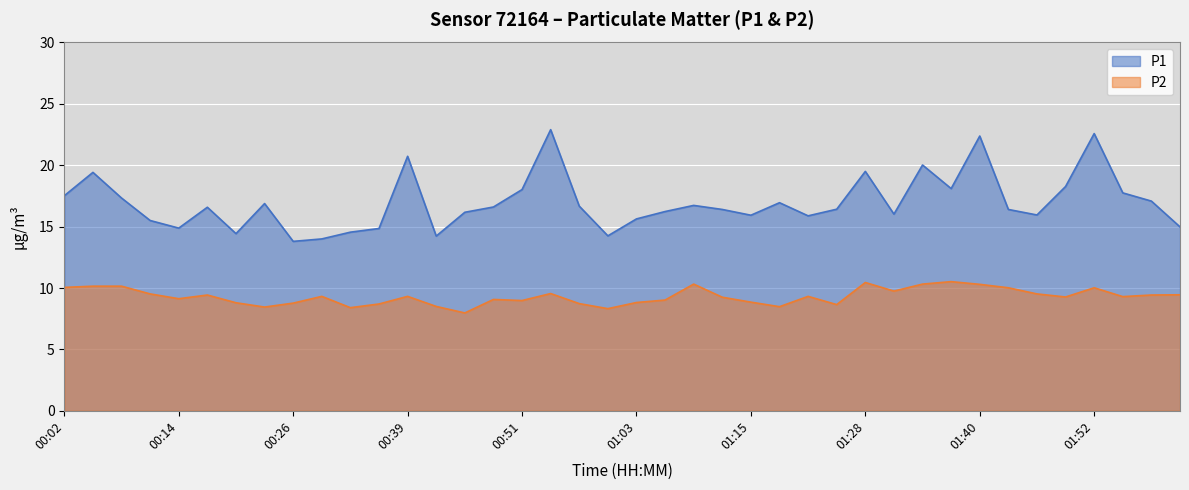

Reading right to left, extract all data points from this chart.

P1: 02:01=15.0	01:58=17.1	01:55=17.8	01:52=22.6	01:49=18.3	01:46=15.9	01:43=16.4	01:40=22.4	01:37=18.1	01:34=20.0	01:31=16.0	01:28=19.5	01:25=16.4	01:22=15.9	01:18=16.9	01:15=15.9	01:12=16.4	01:09=16.7	01:06=16.2	01:03=15.6	01:00=14.2	00:57=16.7	00:54=22.9	00:51=18.0	00:48=16.6	00:45=16.2	00:42=14.2	00:39=20.7	00:36=14.8	00:32=14.6	00:29=14.0	00:26=13.8	00:23=16.9	00:20=14.4	00:17=16.6	00:14=14.9	00:11=15.5	00:08=17.3	00:05=19.4	00:02=17.5
P2: 02:01=9.4	01:58=9.4	01:55=9.3	01:52=10.0	01:49=9.3	01:46=9.5	01:43=10.0	01:40=10.3	01:37=10.5	01:34=10.3	01:31=9.8	01:28=10.4	01:25=8.7	01:22=9.3	01:18=8.5	01:15=8.8	01:12=9.2	01:09=10.3	01:06=9.0	01:03=8.8	01:00=8.3	00:57=8.7	00:54=9.6	00:51=9.0	00:48=9.1	00:45=8.0	00:42=8.5	00:39=9.3	00:36=8.7	00:32=8.4	00:29=9.3	00:26=8.8	00:23=8.4	00:20=8.8	00:17=9.4	00:14=9.1	00:11=9.5	00:08=10.2	00:05=10.2	00:02=10.1